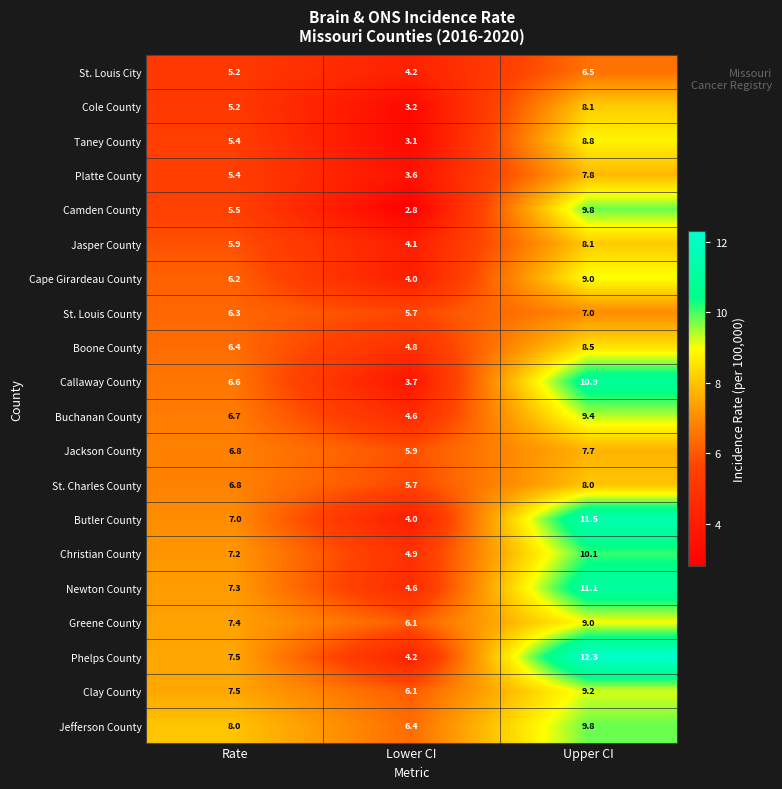

What is the sum of the St. Louis County values at Rate and Lower CI?

12.0